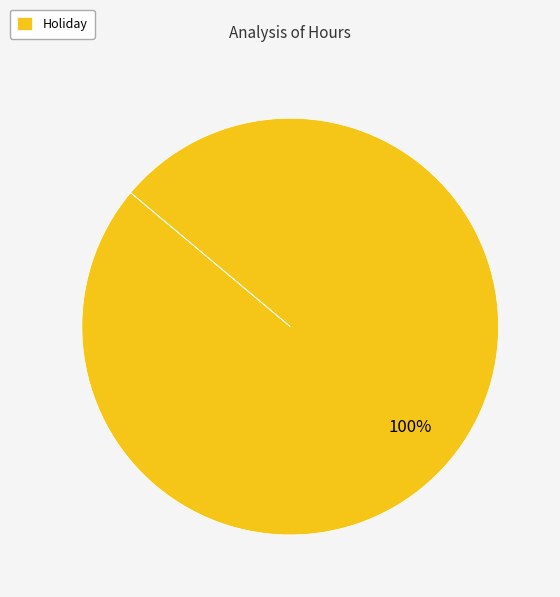

Is there any slice that represents more than half of the pie?

Yes